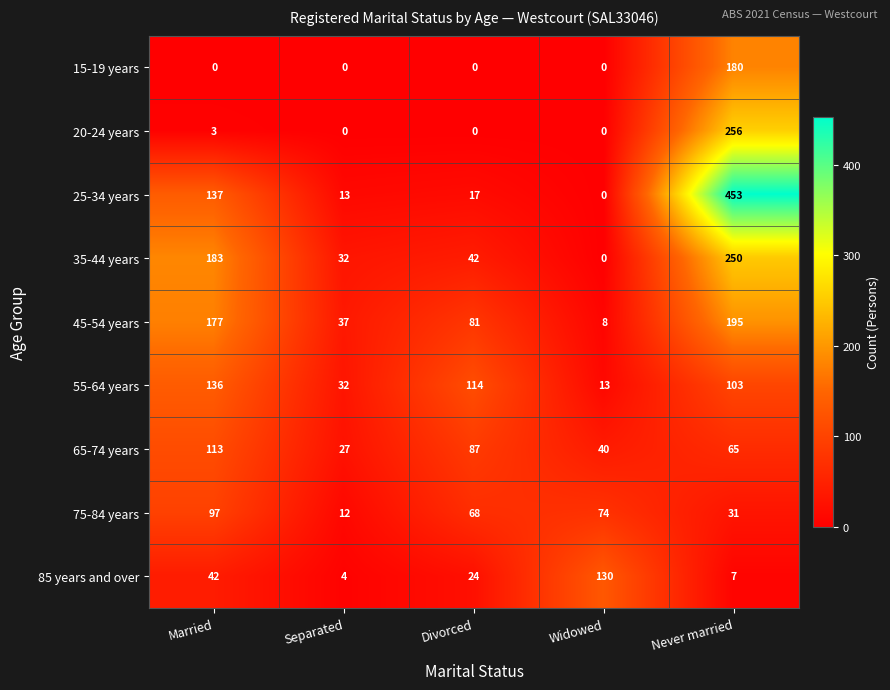

Which series has the largest range (max minus min)?

25-34 years